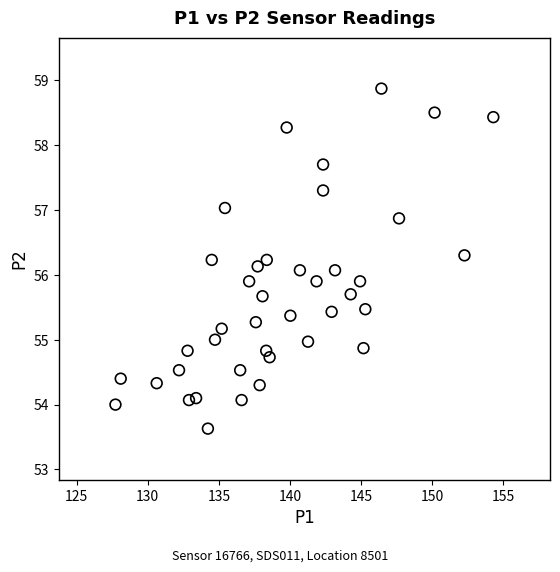

What is the range of Y values (max minus min)?

5.2